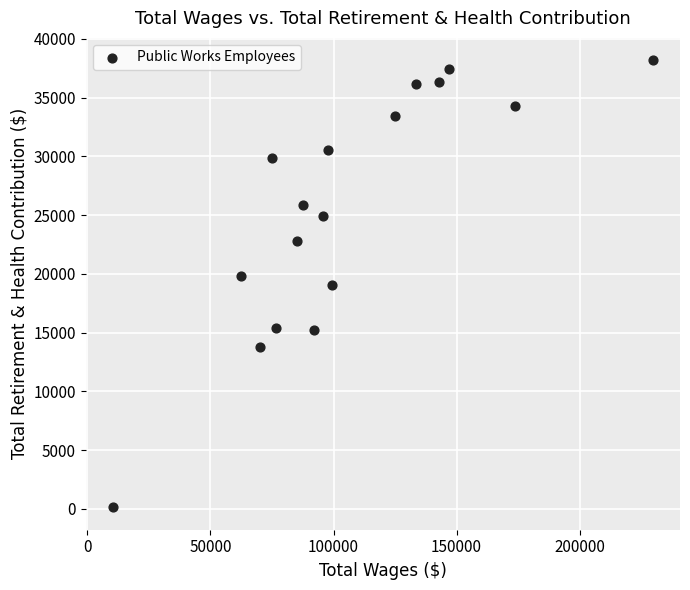

What is the range of X values (max minus min)?

219454